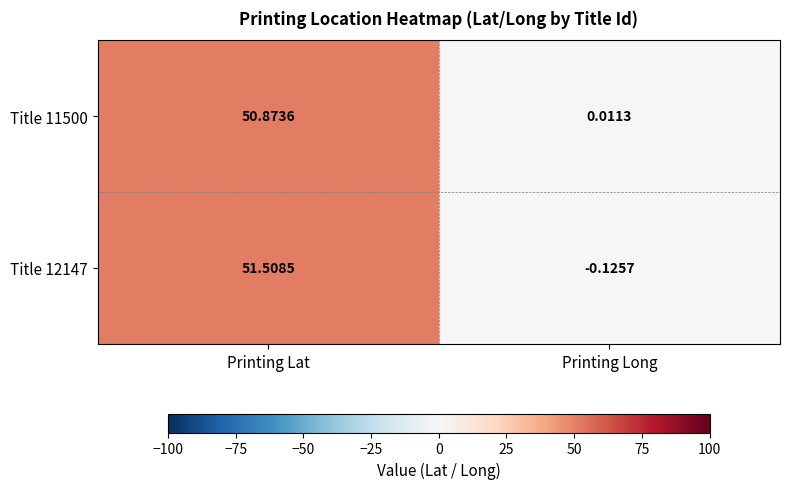

Count the number of data series in this chart.

2